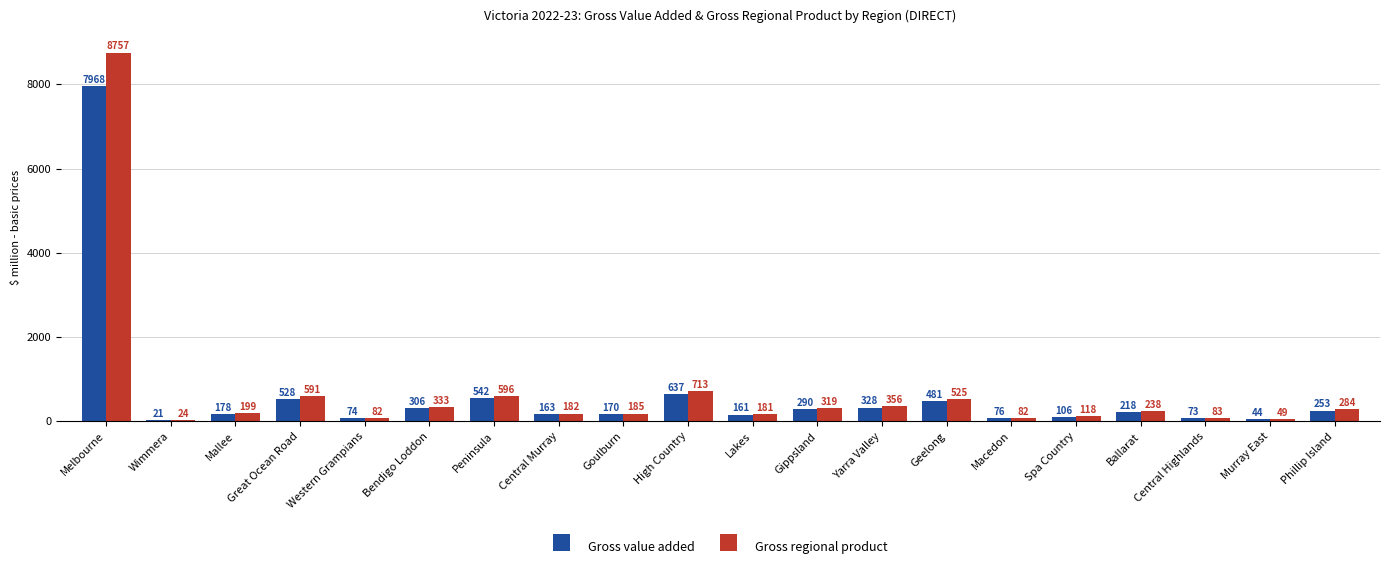

The Gross value added series shows 76.4 at Macedon. True or false?

True